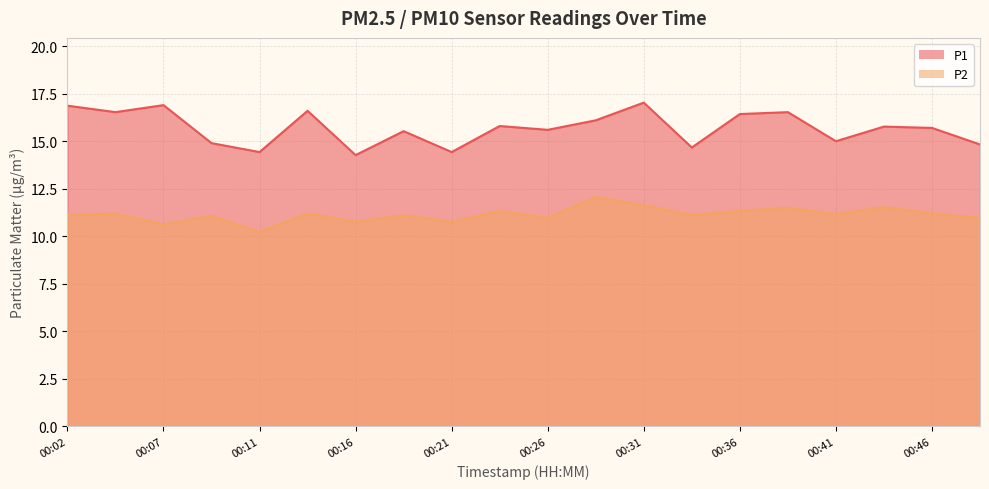

Reading left to right, transcribe all the data shown in this chart.

P1: 16.9	16.5	16.9	14.9	14.4	16.6	14.3	15.5	14.4	15.8	15.6	16.1	17.0	14.7	16.4	16.5	15.0	15.8	15.7	14.8
P2: 11.1	11.2	10.6	11.1	10.2	11.2	10.8	11.1	10.8	11.3	11.0	12.1	11.6	11.1	11.3	11.5	11.2	11.5	11.2	11.0